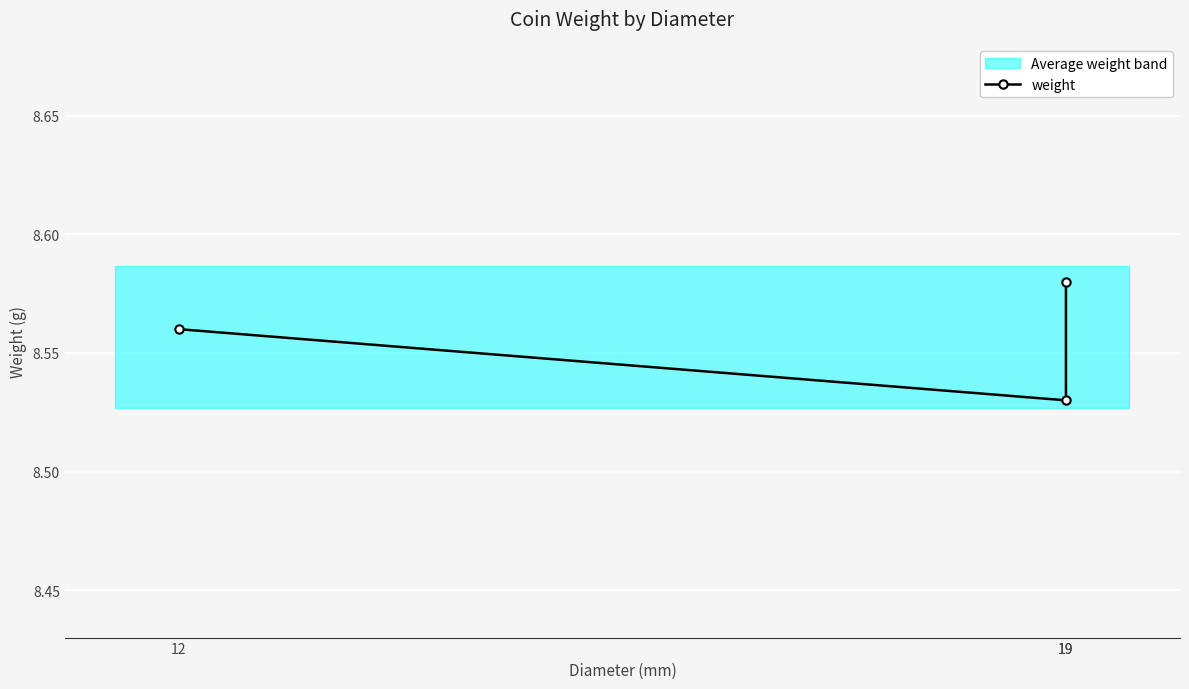

What is the sum of the values at 19 and 12?

17.1